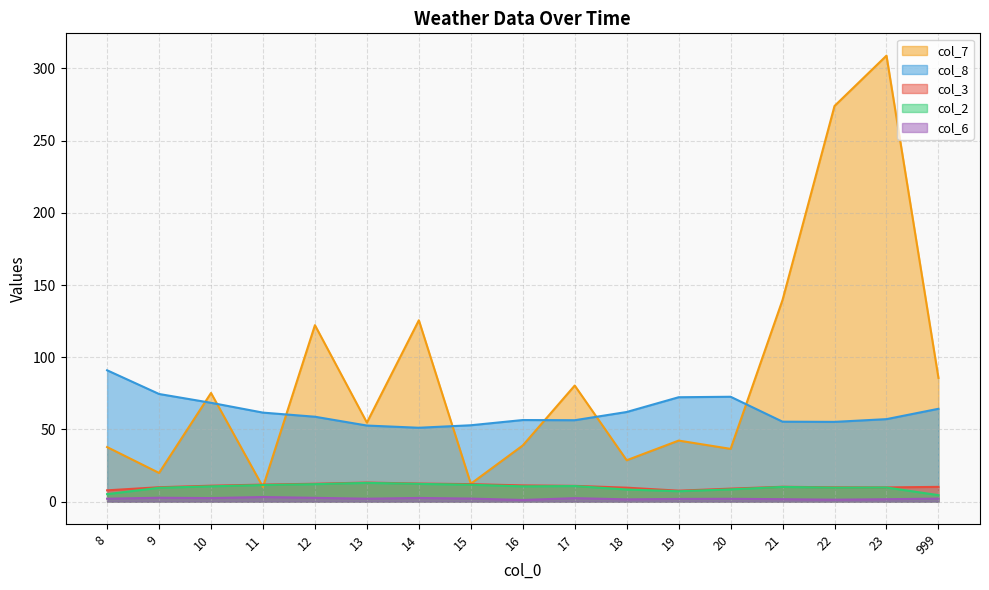

True or false: col_8 and col_6 cross at least once.

False